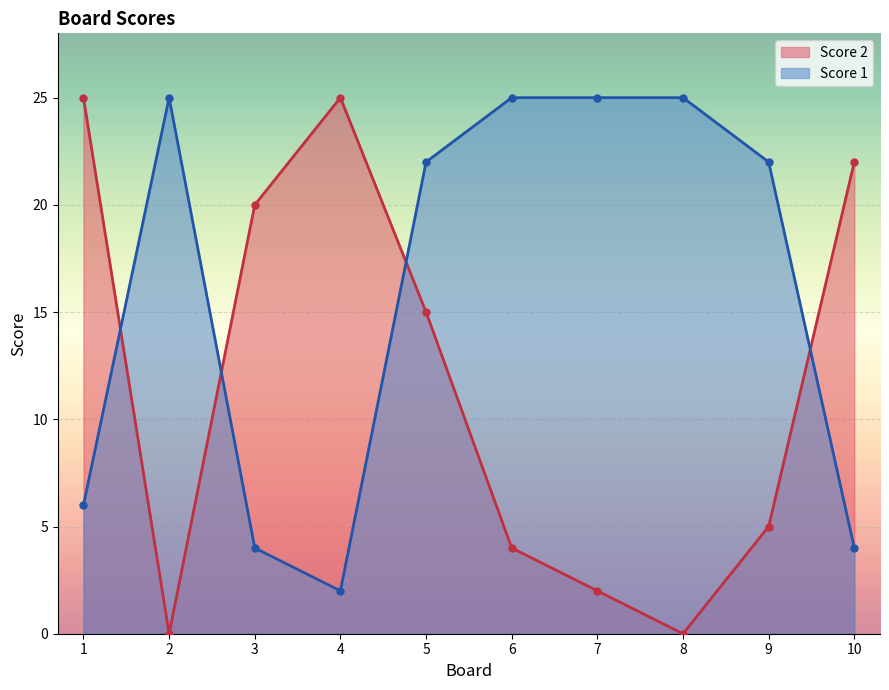

Reading left to right, what are all the values shown in this chart?

Score 1: 1=6	2=25	3=4	4=2	5=22	6=25	7=25	8=25	9=22	10=4
Score 2: 1=25	2=0	3=20	4=25	5=15	6=4	7=2	8=0	9=5	10=22